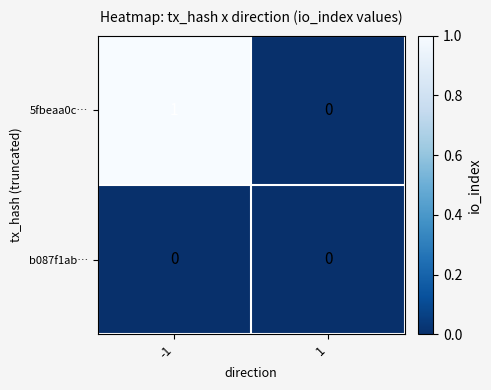

Reading left to right, list all the values displayed in this chart.

5fbeaa0c…: 1	0
b087f1ab…: 0	0